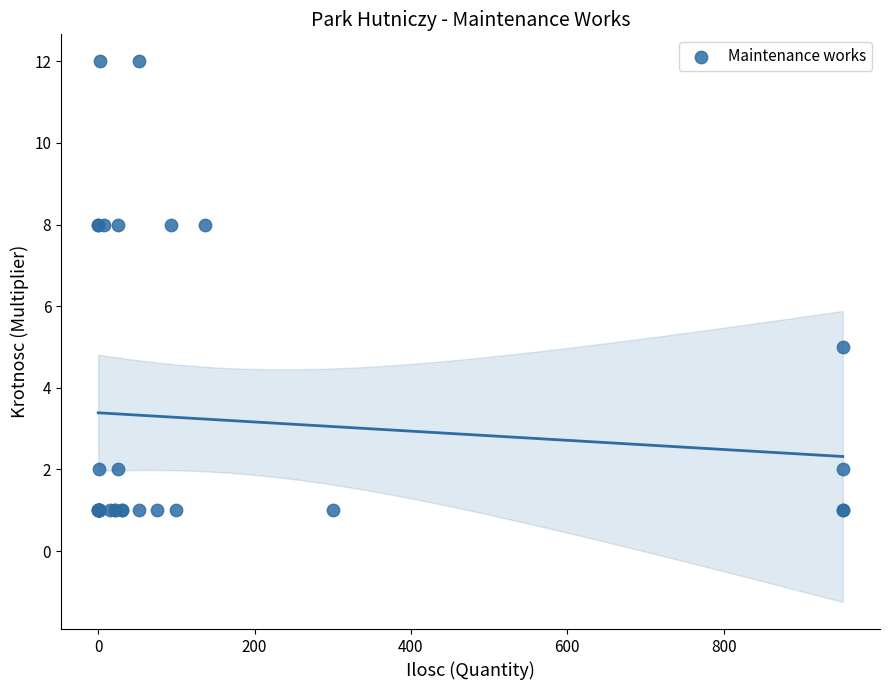

What Y value in the scatter plot is closest to 6?

5